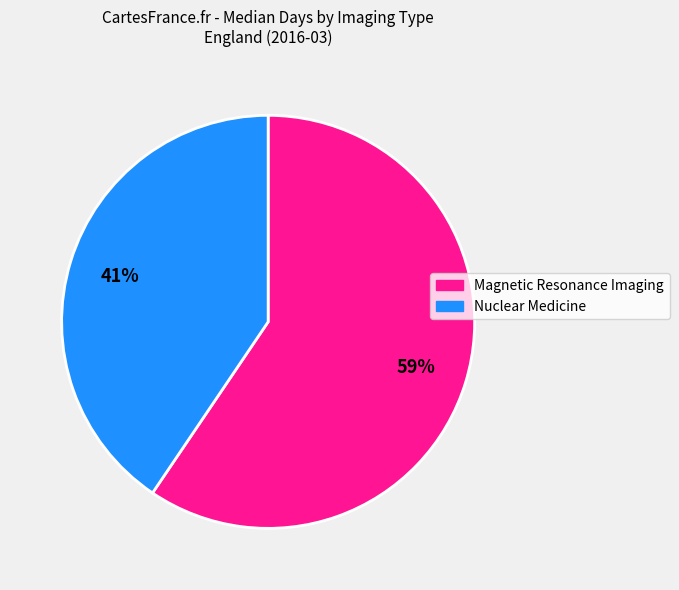

To the nearest percent, what is the average slice percentage?

50%